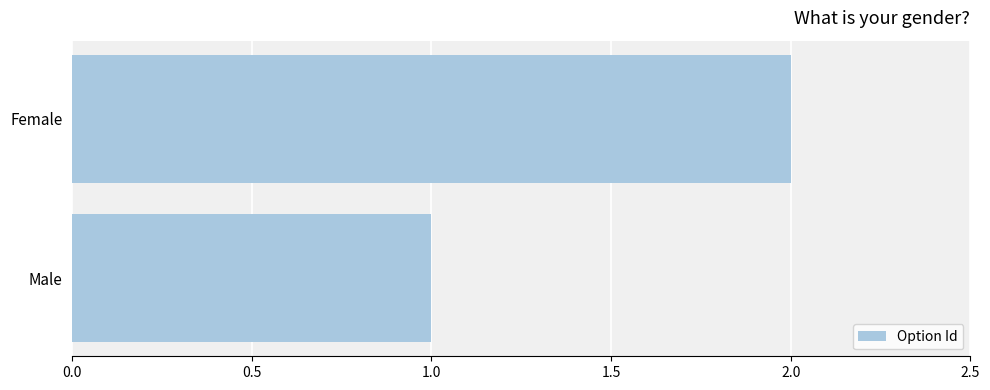

What is the change in value from Male to Female?

+1